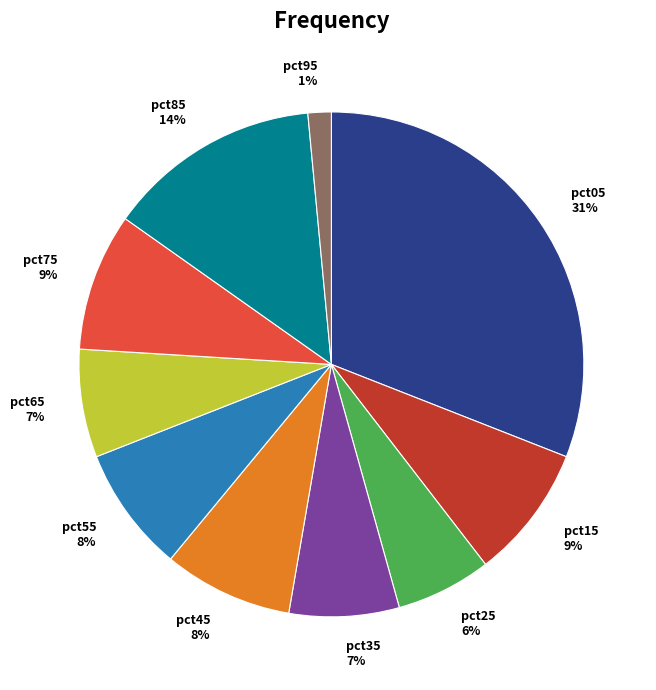

Combined, do pct85 and pct45 account for over 50%?

No